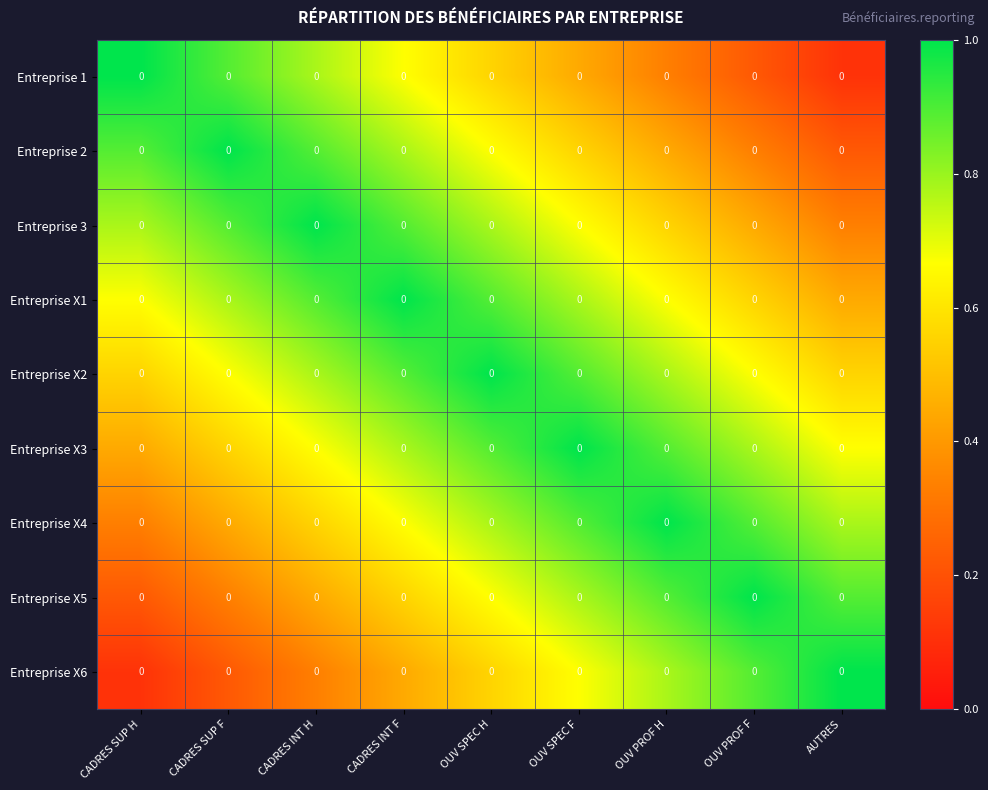

Count the Entreprise X4 values in the range 0 to 1.

9